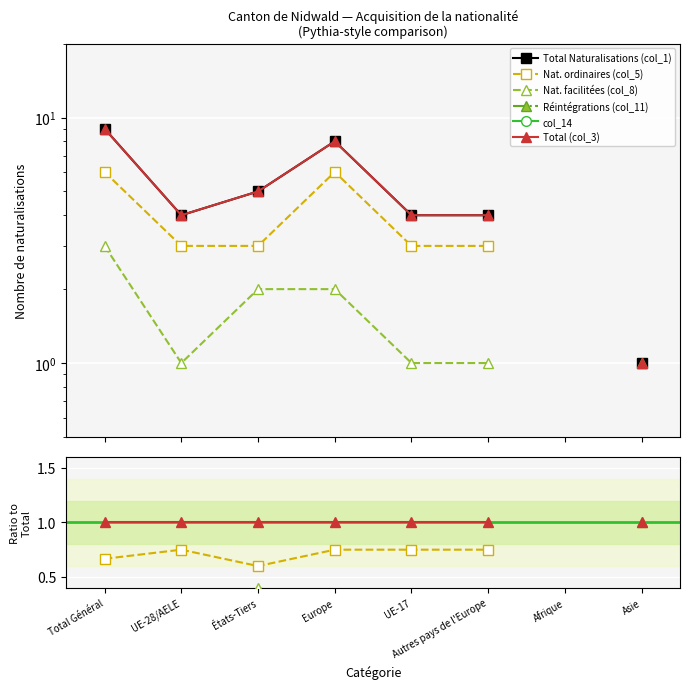

Rank the categories by col_14 value from highest to lowest.

Total Général, UE-28/AELE, États-Tiers, Europe, UE-17, Autres pays de l'Europe, Afrique, Asie